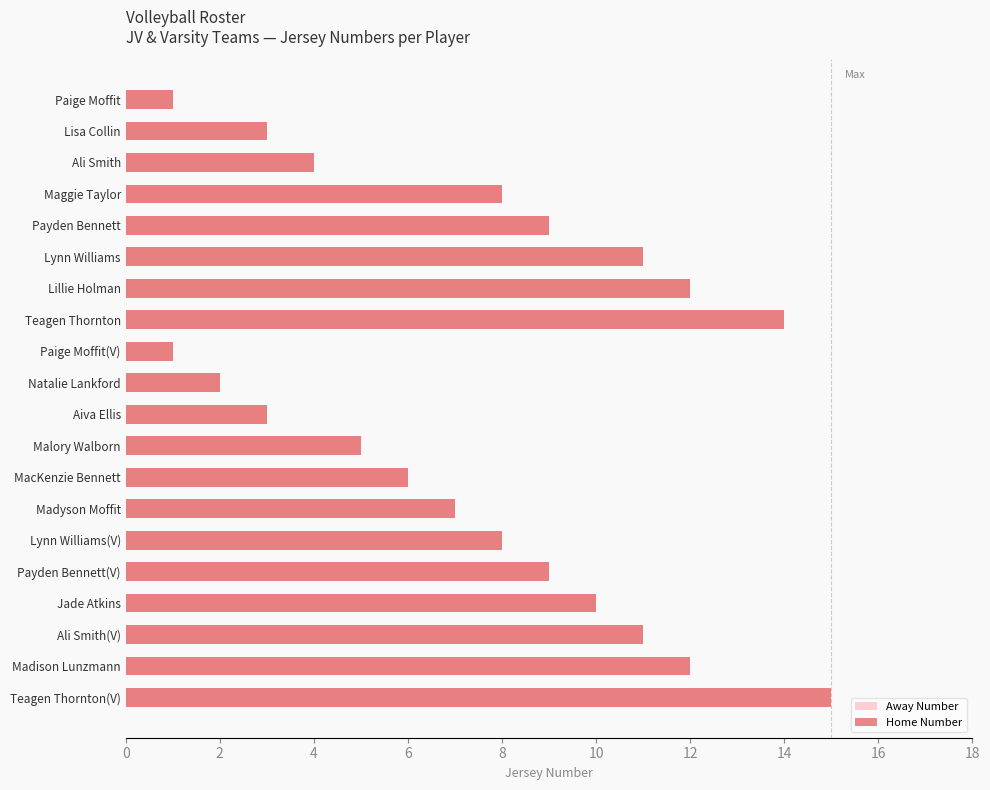

How many data points in Home Number are less than 8?

9